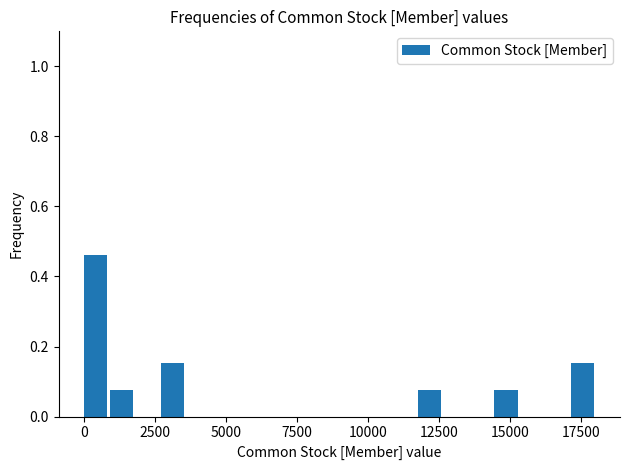

Read against the x-axis, roughly where is the centre of the tallest bar?

500